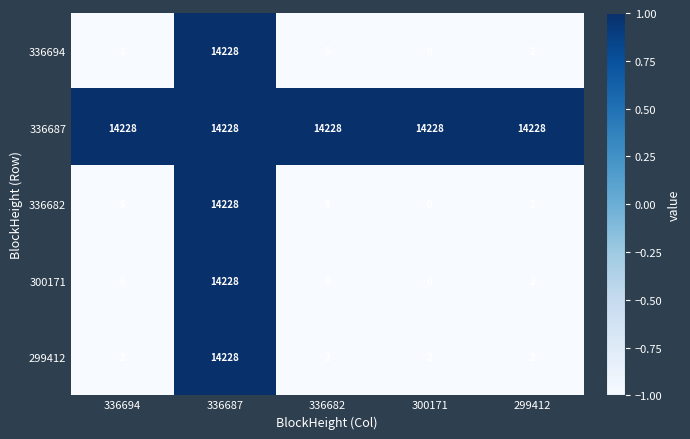

What is the spread (max minus min) of values at 299412?

14226